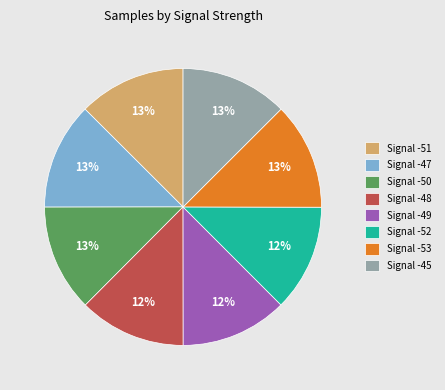

To the nearest percent, what is the average slice percentage?

12%